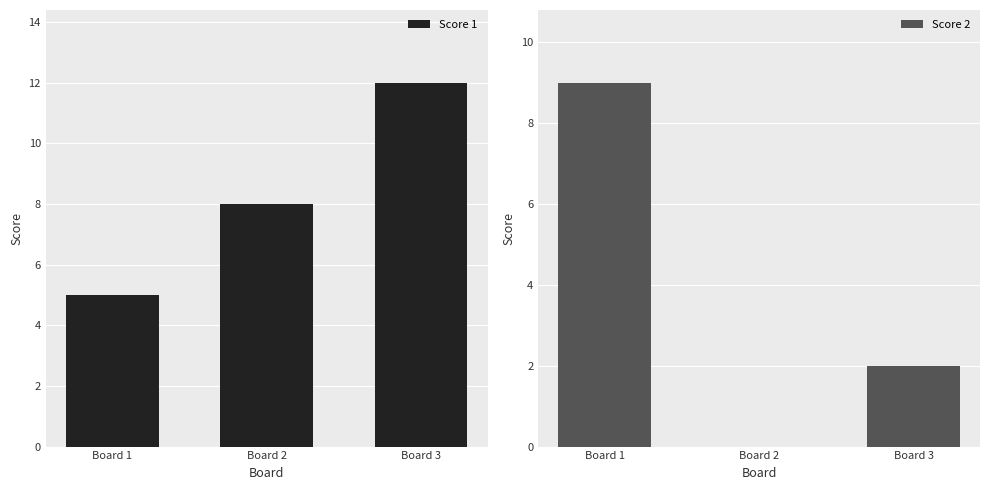

What is the spread (max minus min) of values at Board 1?

4